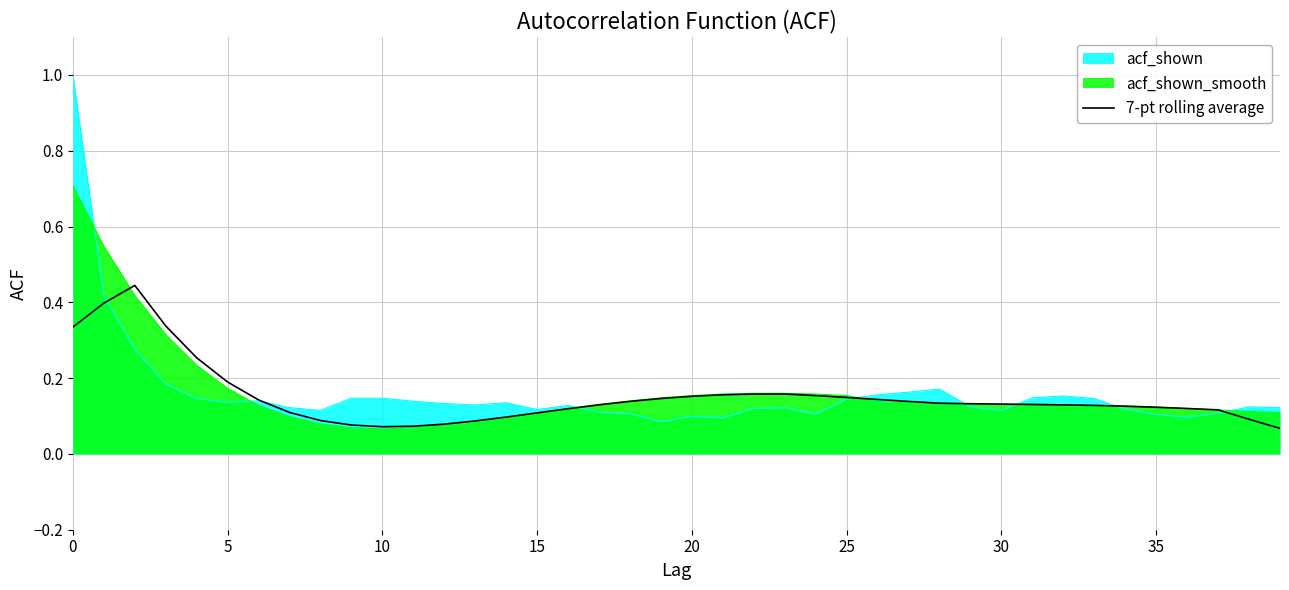

Does the chart have visible grid lines?

Yes